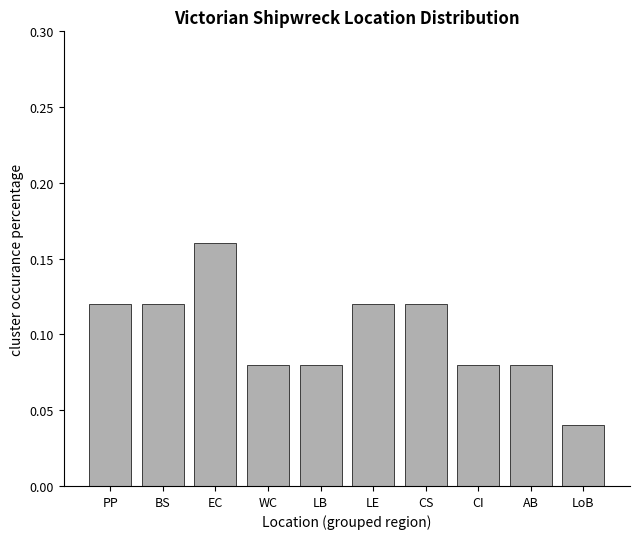

At which label is the value closest to 0?

LoB